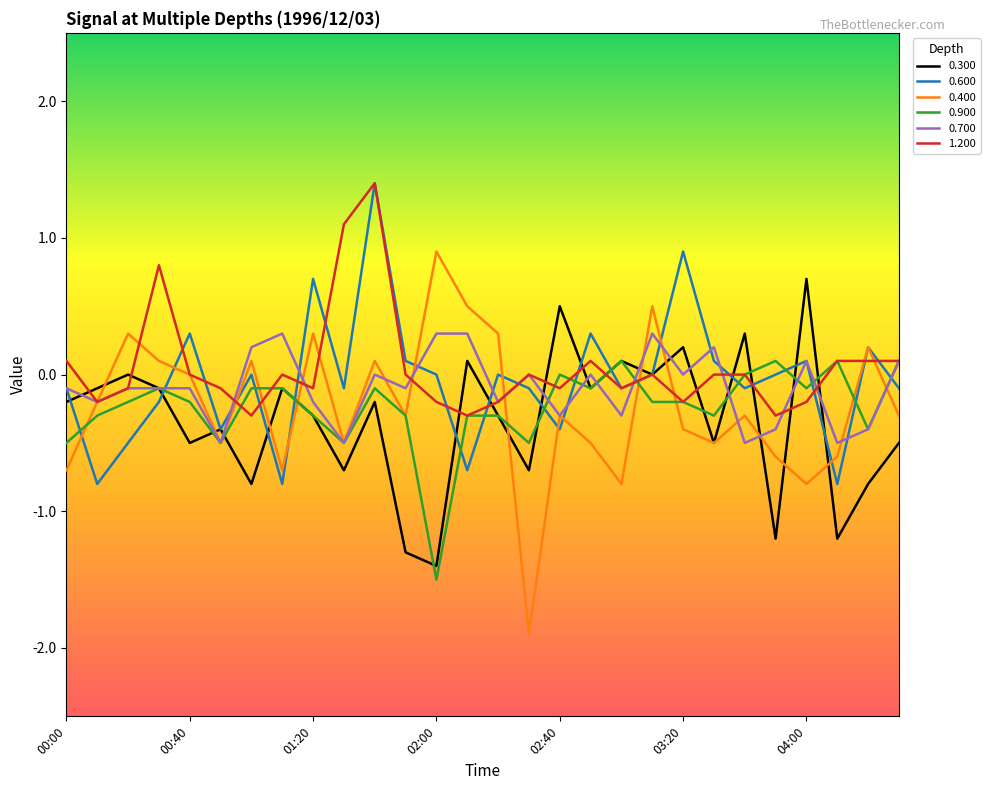

What is the maximum value for 0.600?

1.4